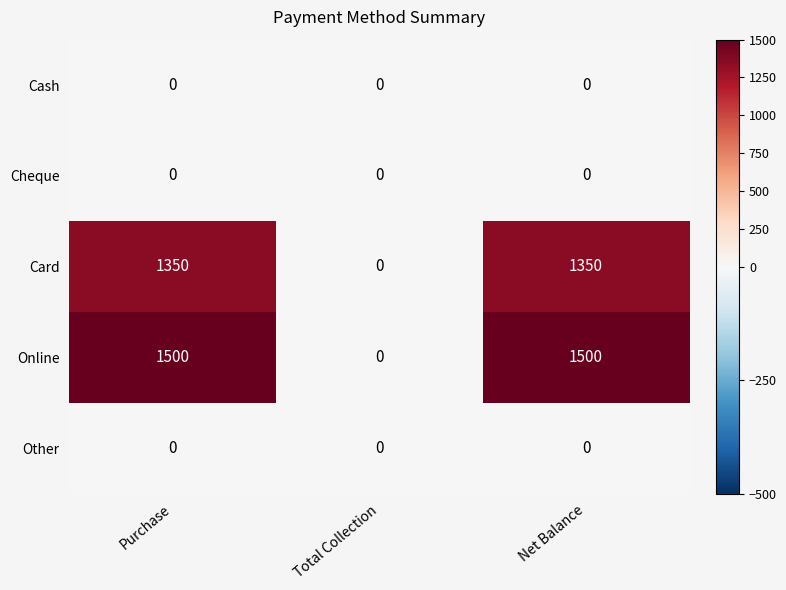

What is the sum of the Card values at Purchase and Total Collection?

1350